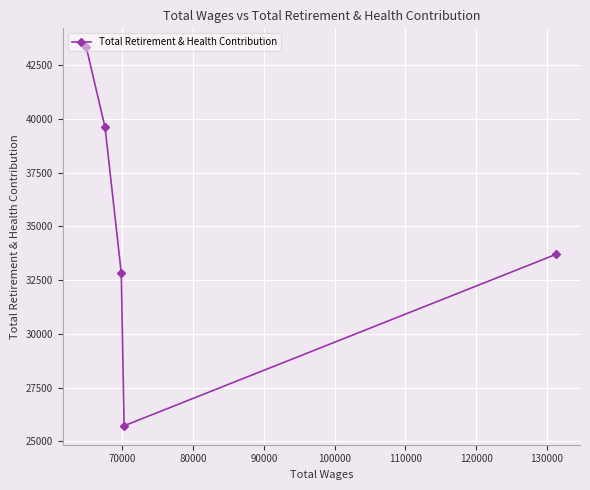

What is the smallest value displayed?

25730